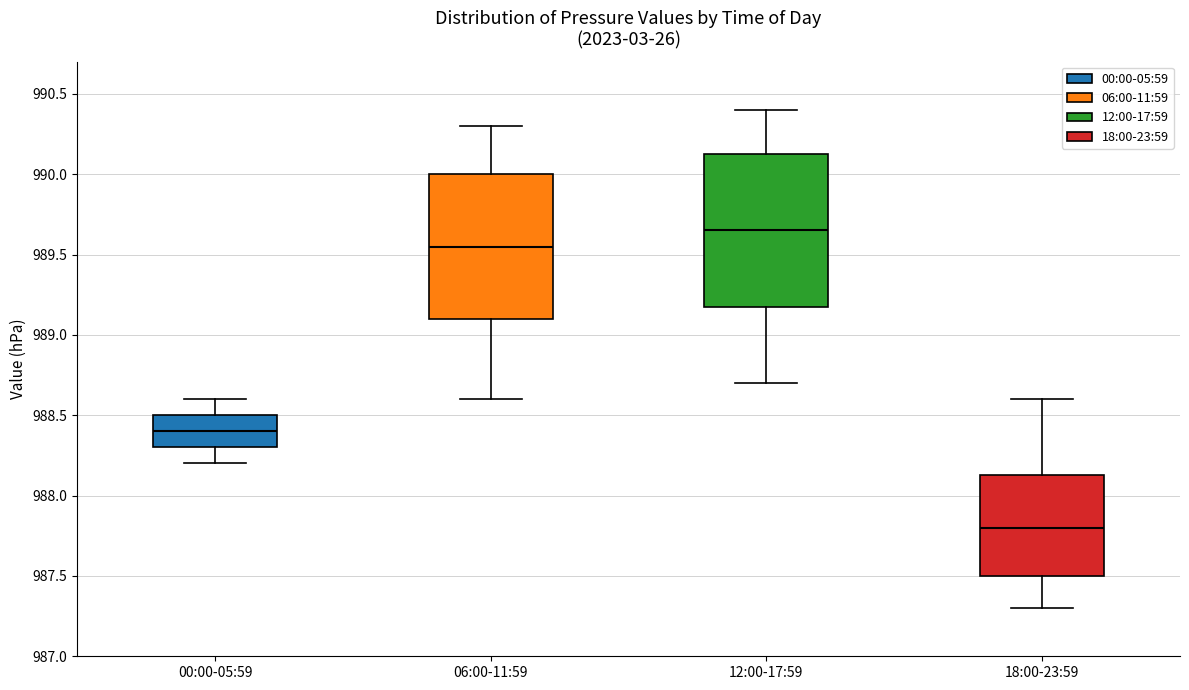

Reading left to right, transcribe this box plot: for each box, give where its median line is, the range the box spans, and where its two whiskers end, as read against the y-axis. The values are not printed on the chart, so give them approximately, as read against the axis.

00:00-05:59: median 988.40, box 988.30 to 988.50, whiskers 988.20 to 988.60
06:00-11:59: median 989.55, box 989.10 to 990.00, whiskers 988.60 to 990.30
12:00-17:59: median 989.65, box 989.20 to 990.15, whiskers 988.70 to 990.40
18:00-23:59: median 987.80, box 987.50 to 988.15, whiskers 987.30 to 988.60